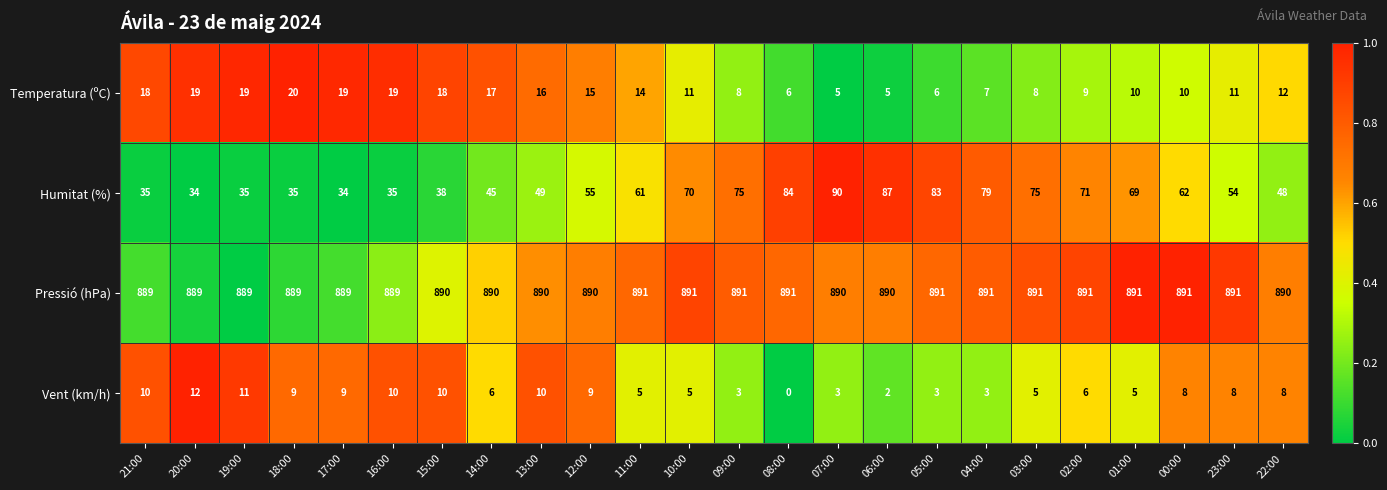

How many data points does each series have?

24